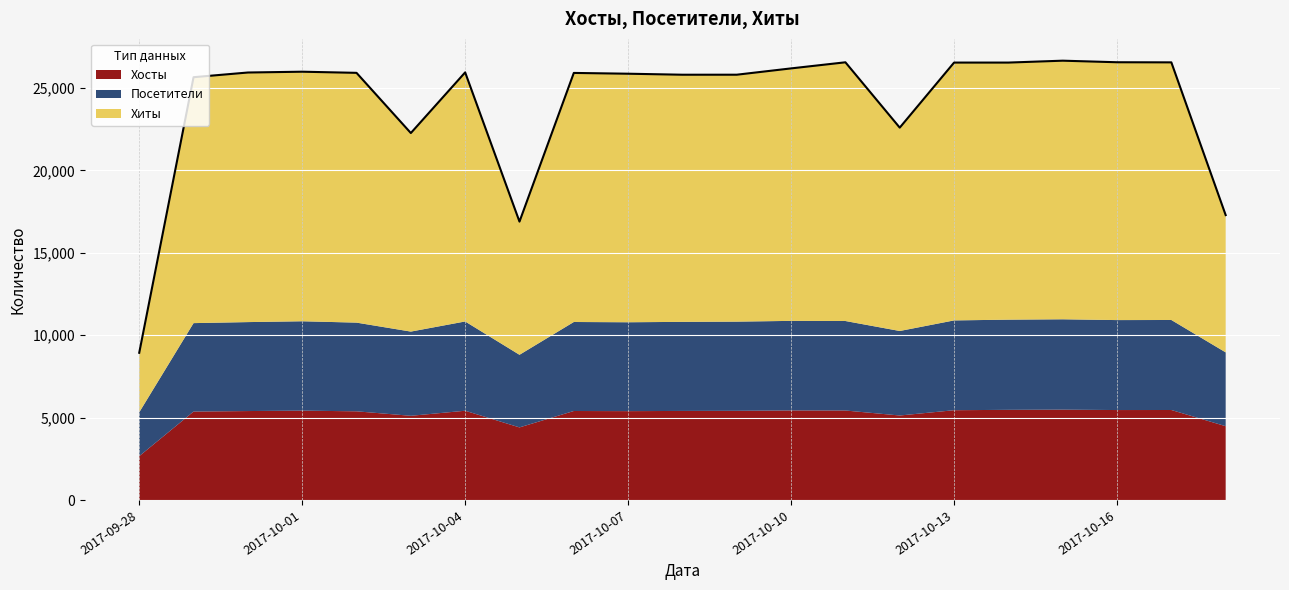

Is it true that Хосты equals 5382 at 2017-10-02?

True